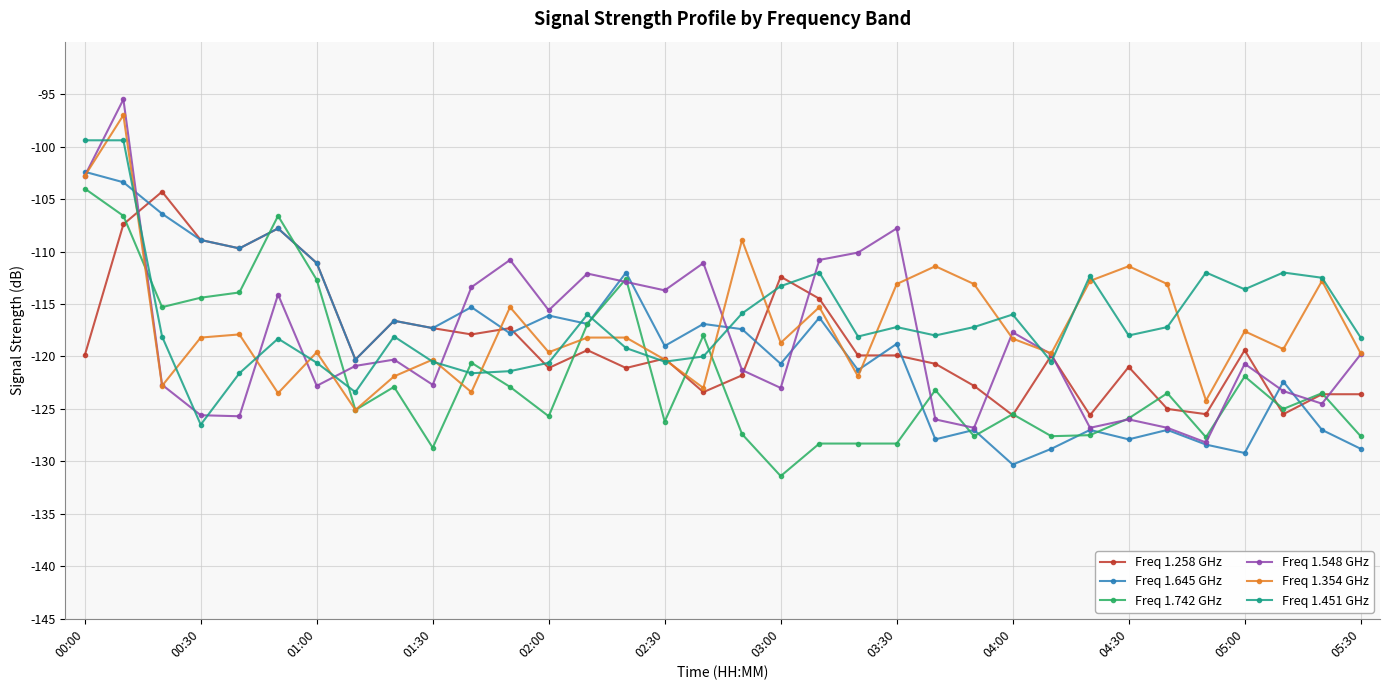

Which series has the widest spread of values?

Freq 1.548 GHz